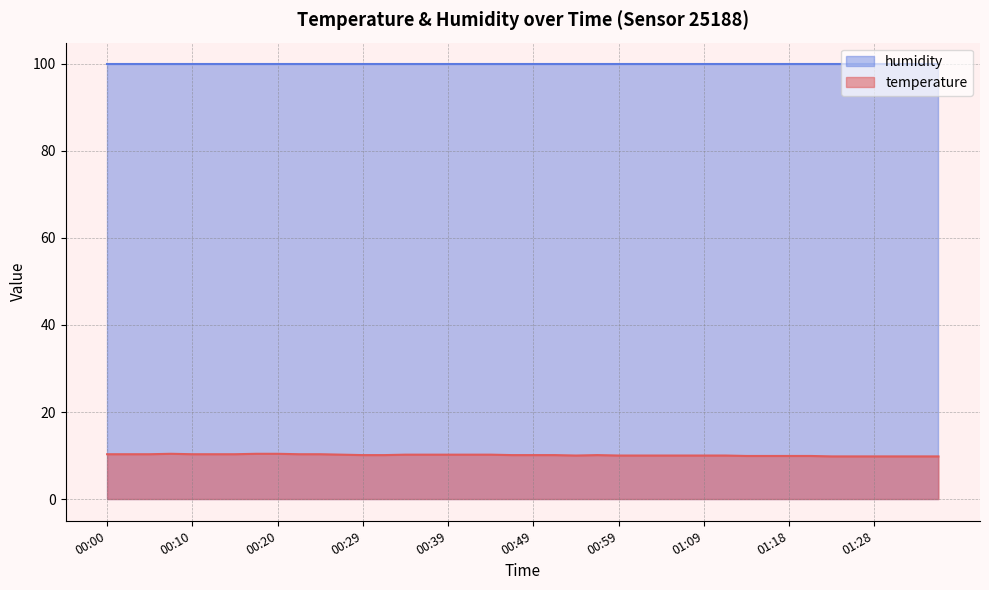

The chart shows a value of 14.4 at 01:23. True or false?

False